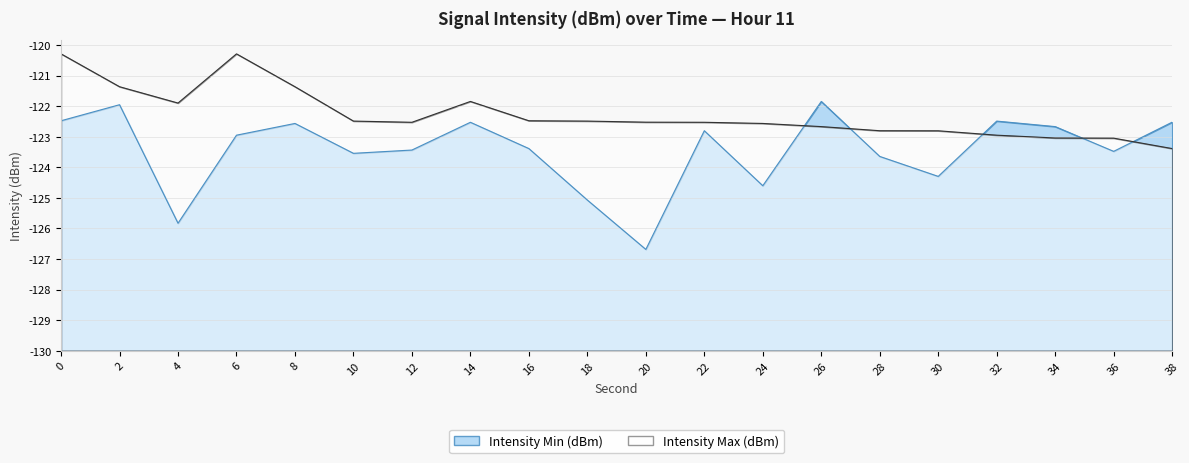

True or false: Intensity Max (dBm) has more than 0 points higher than both neighbors.

True